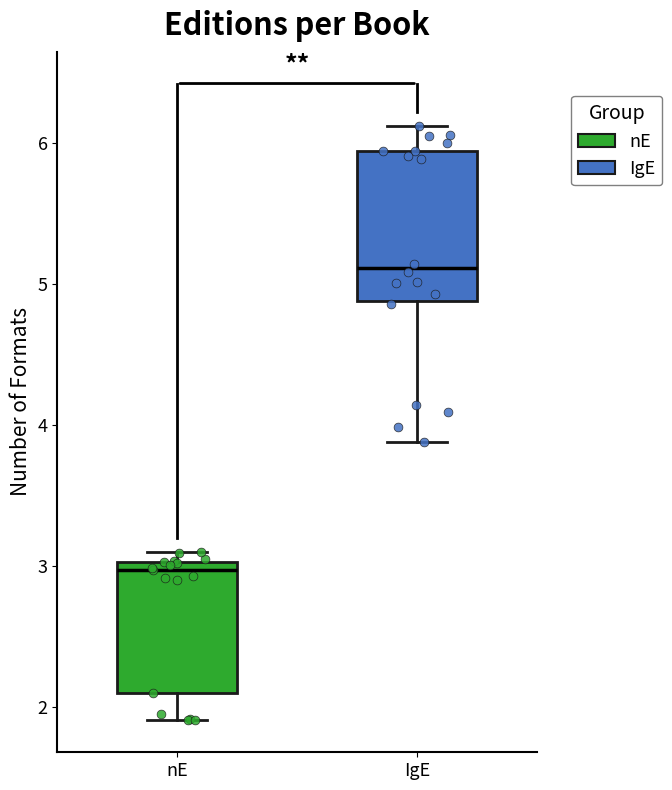

Where does the lower whisker of the box for IgE end on the y-axis? The values are not printed on the chart, so give them approximately, as read against the axis.

3.9